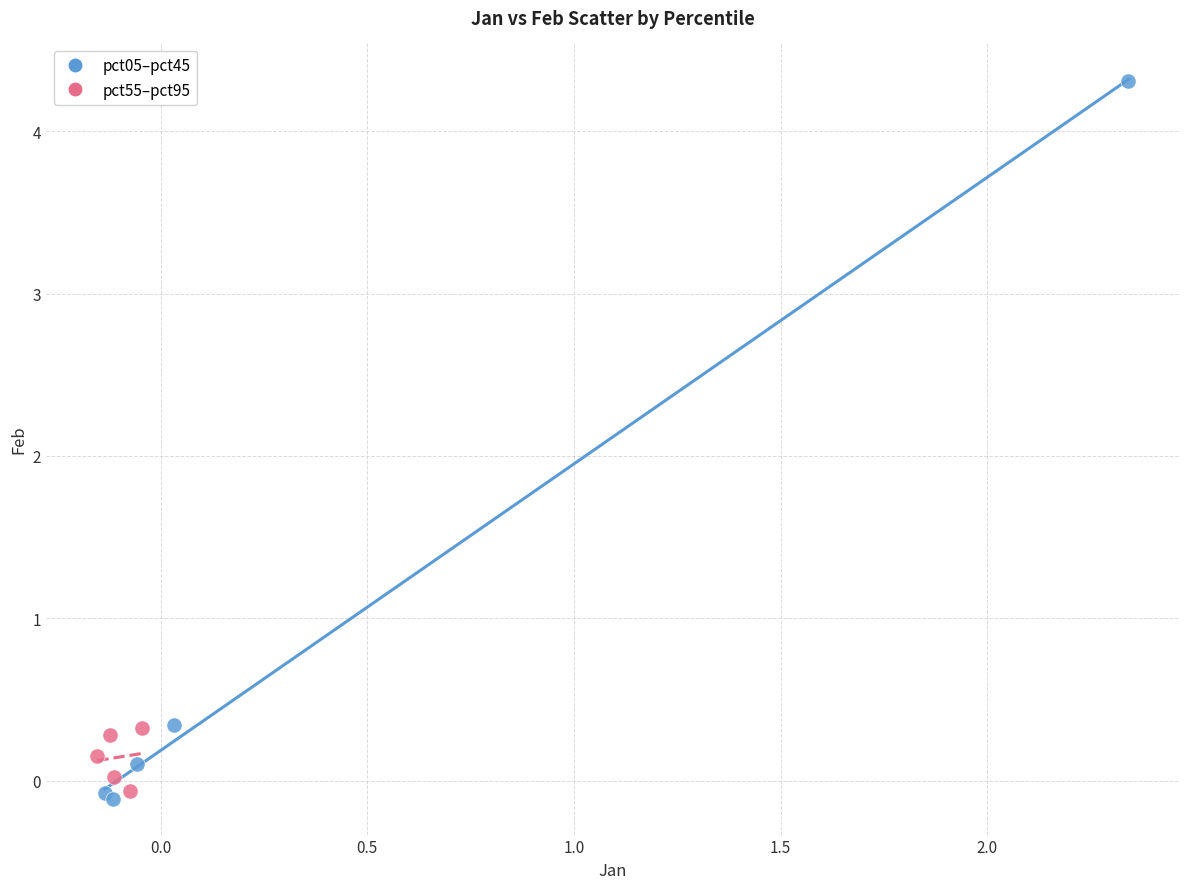

Which series has the widest spread of Y values?

pct05–pct45